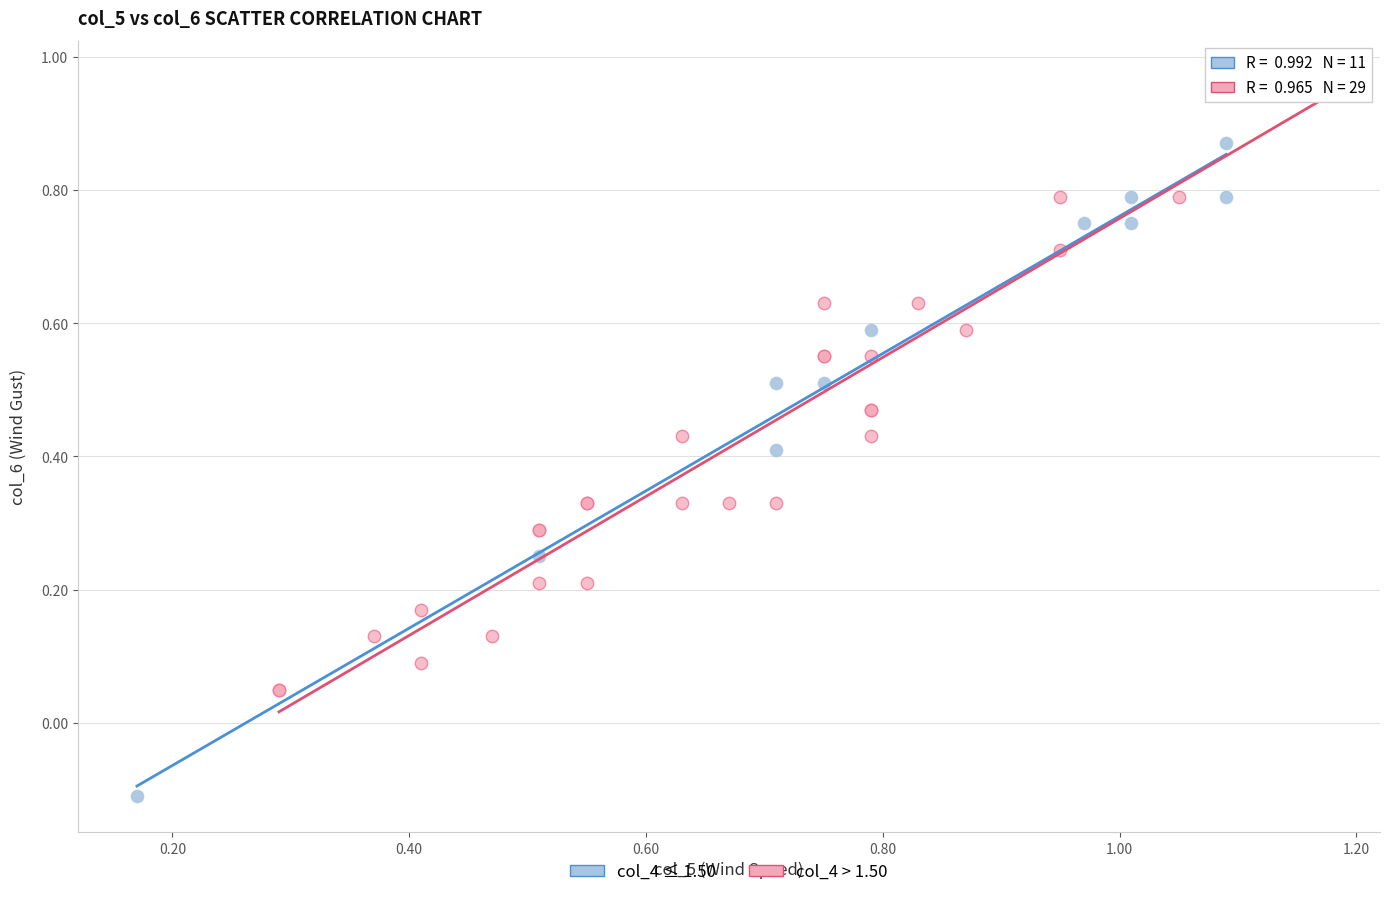

Which series reaches the maximum Y coordinate?

col_4 > 1.50